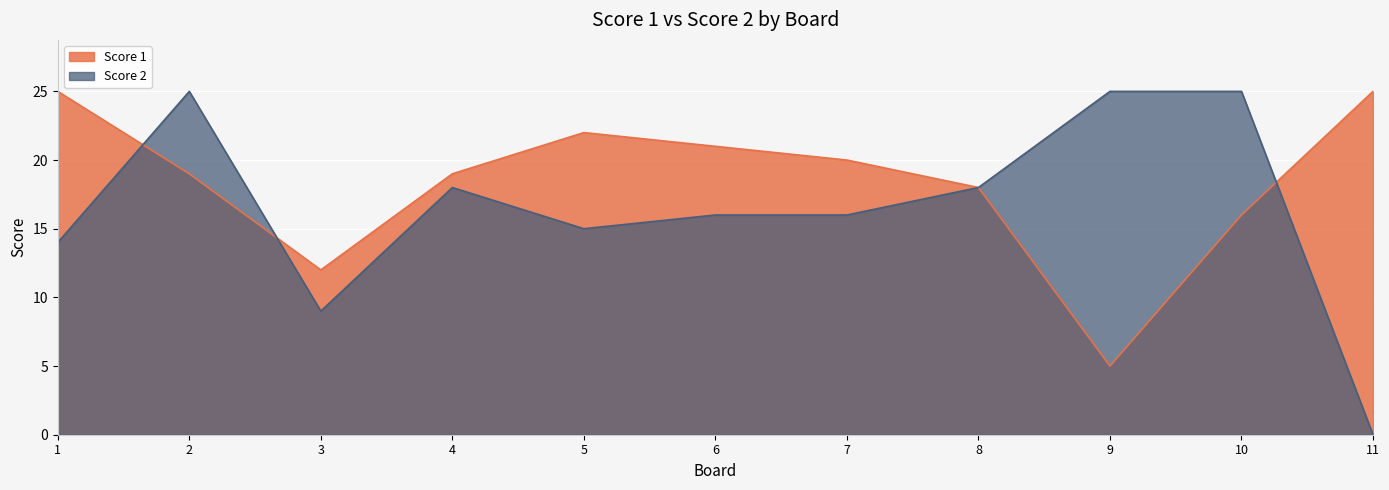

What is the approximate value of Score 2 at 9, to the nearest 5?

25